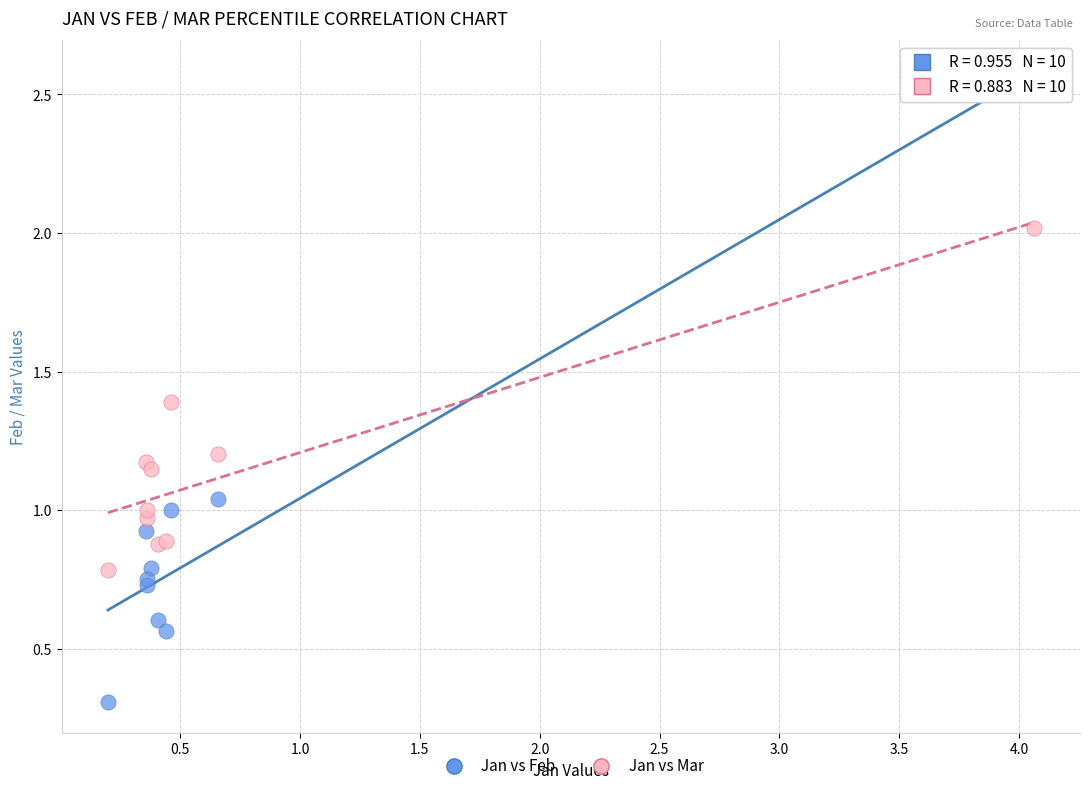

What is the X range (max minus min) for the scatter plot?

3.9